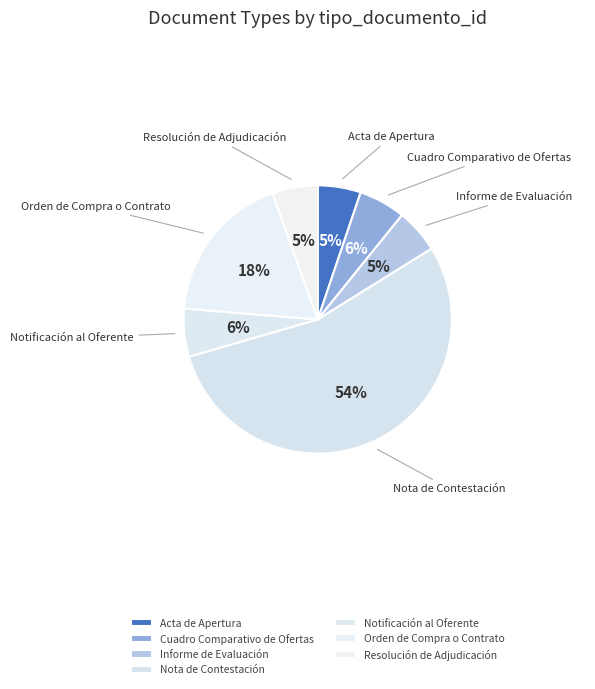

What is the largest slice in the pie chart?

Nota de Contestación